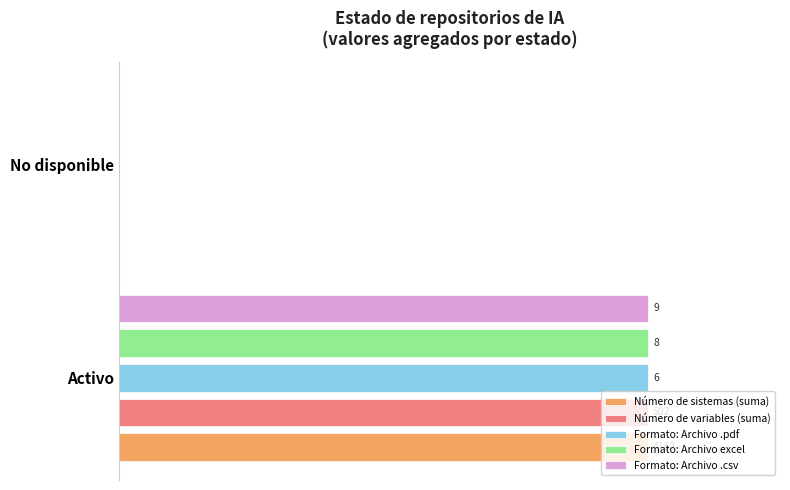

What are all the series names shown in the legend?

Número de sistemas (suma), Número de variables (suma), Formato: Archivo .pdf, Formato: Archivo excel, Formato: Archivo .csv